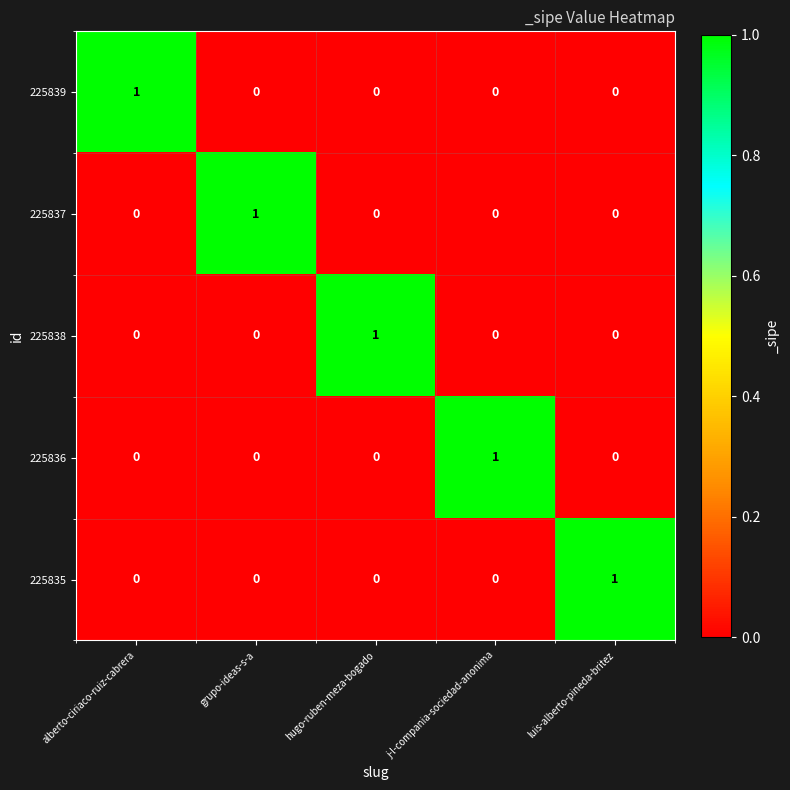

The 225839 series shows 0 at j-l-compania-sociedad-anonima. True or false?

True